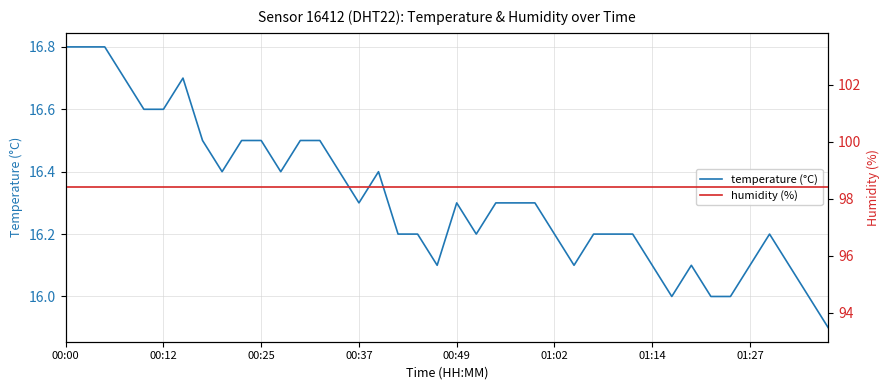

True or false: humidity (%) has a value of 168.9 at 16.

False